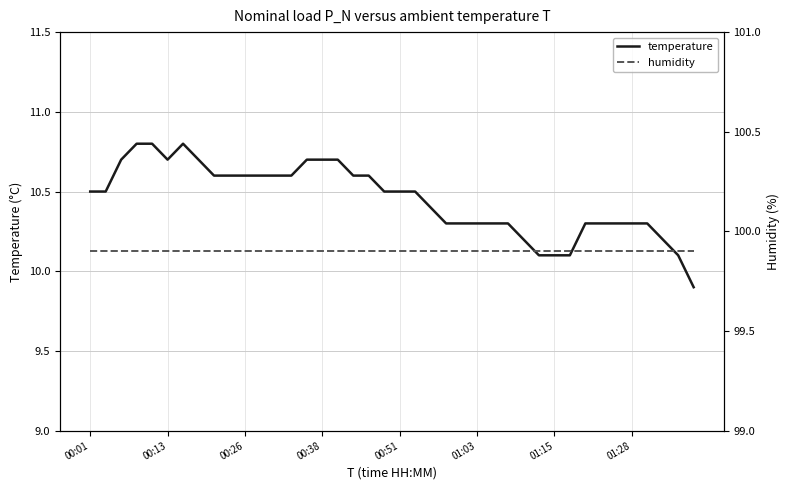

What is the maximum value shown in the chart?

99.9